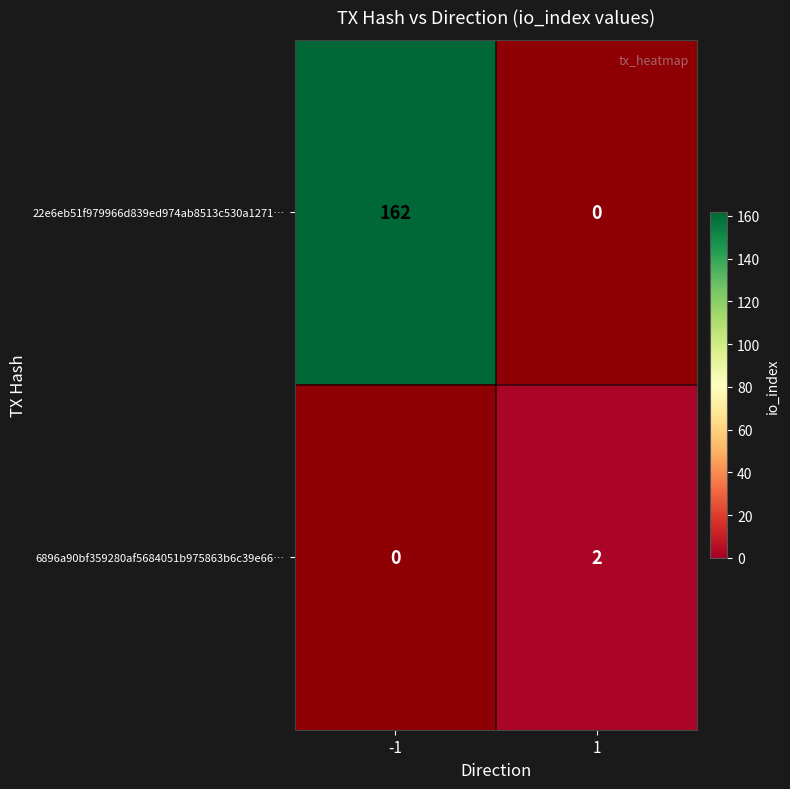

The value of 6896a90bf359280af5684051b975863b6c39e66… at -1 is -1. True or false?

False